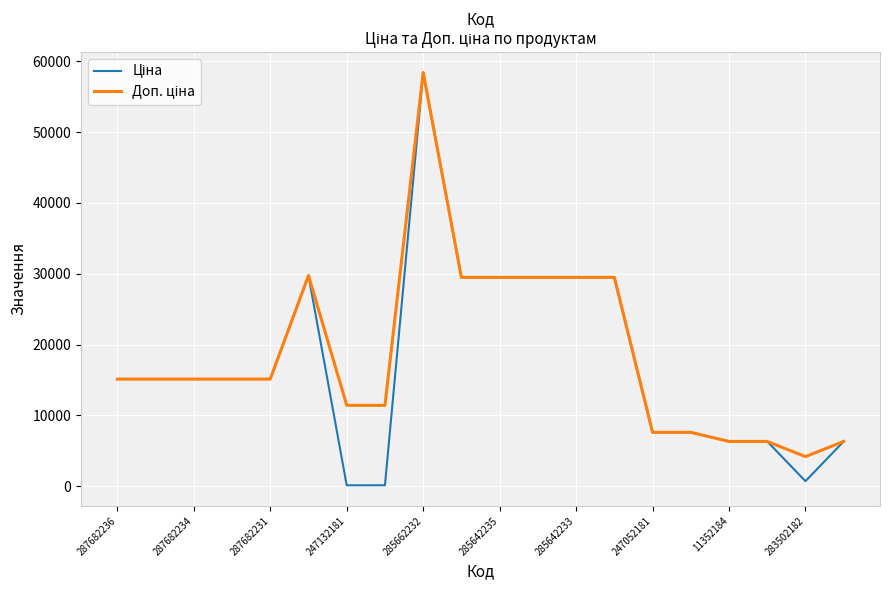

What is the maximum value shown in the chart?

58426.5